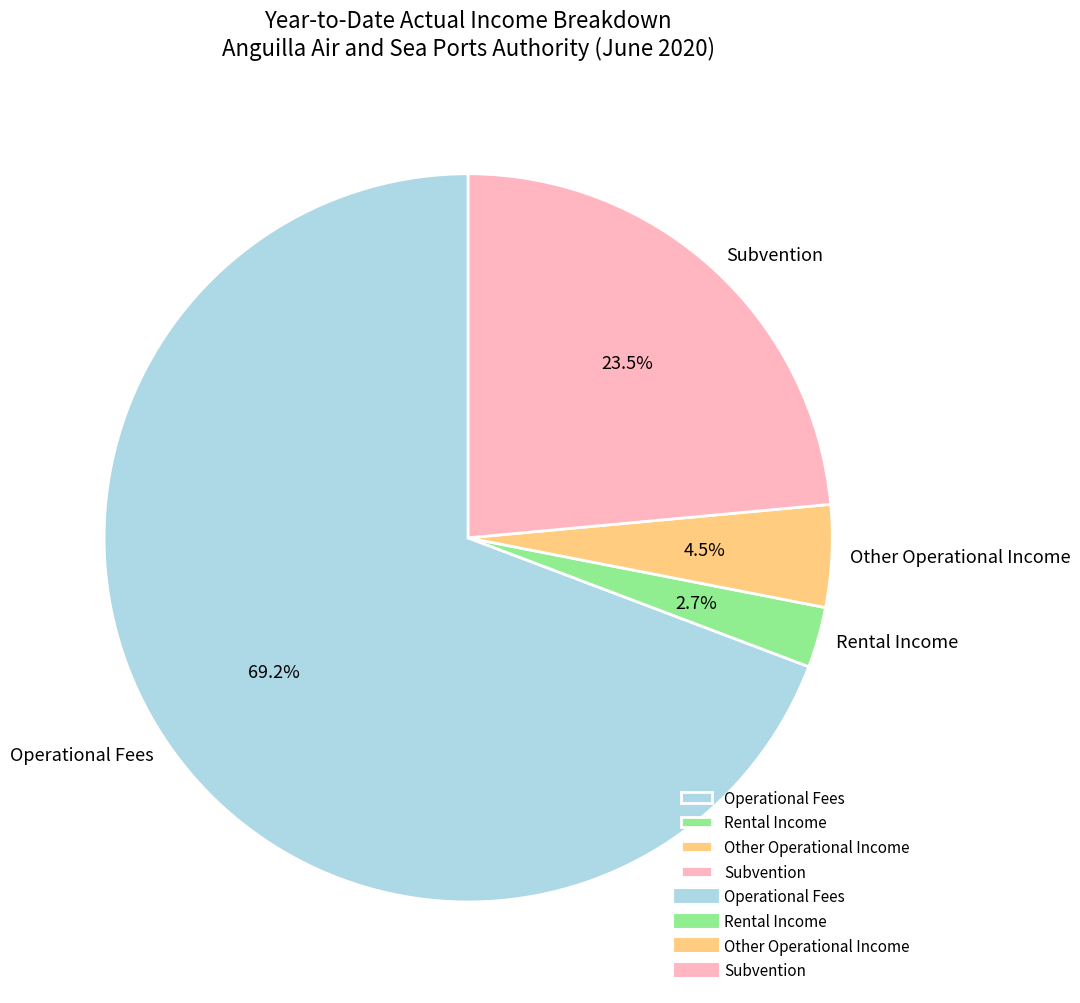

To the nearest percent, what is the average slice percentage?

25%